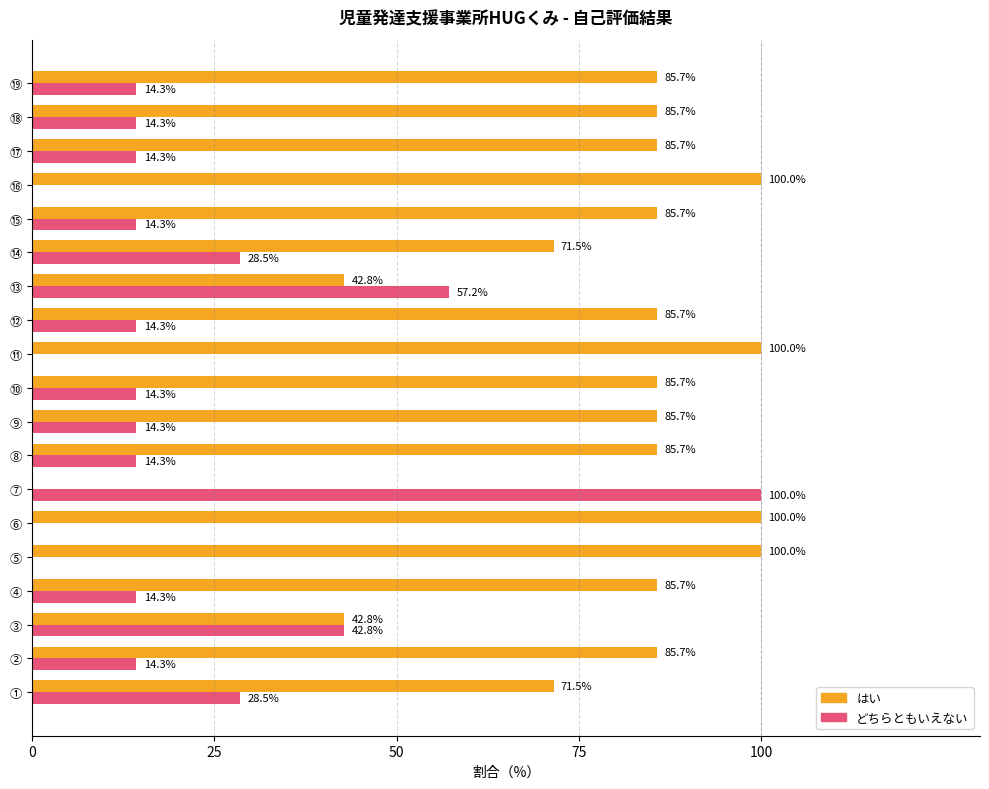

What is the sum of all どちらともいえない values?

400.0